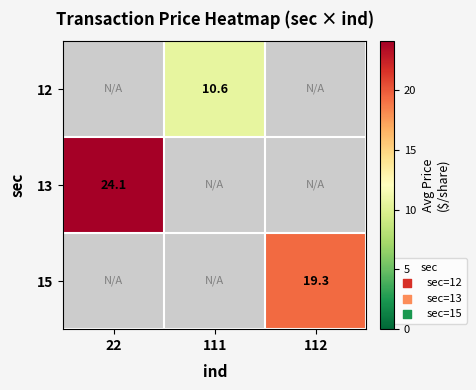

True or false: 15 has a value of 5.9 at 112.

False